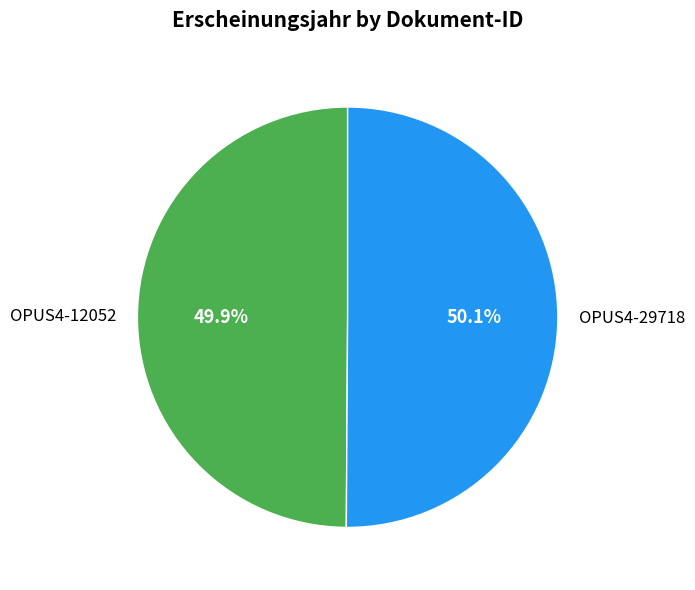

Count the number of slices in the pie.

2